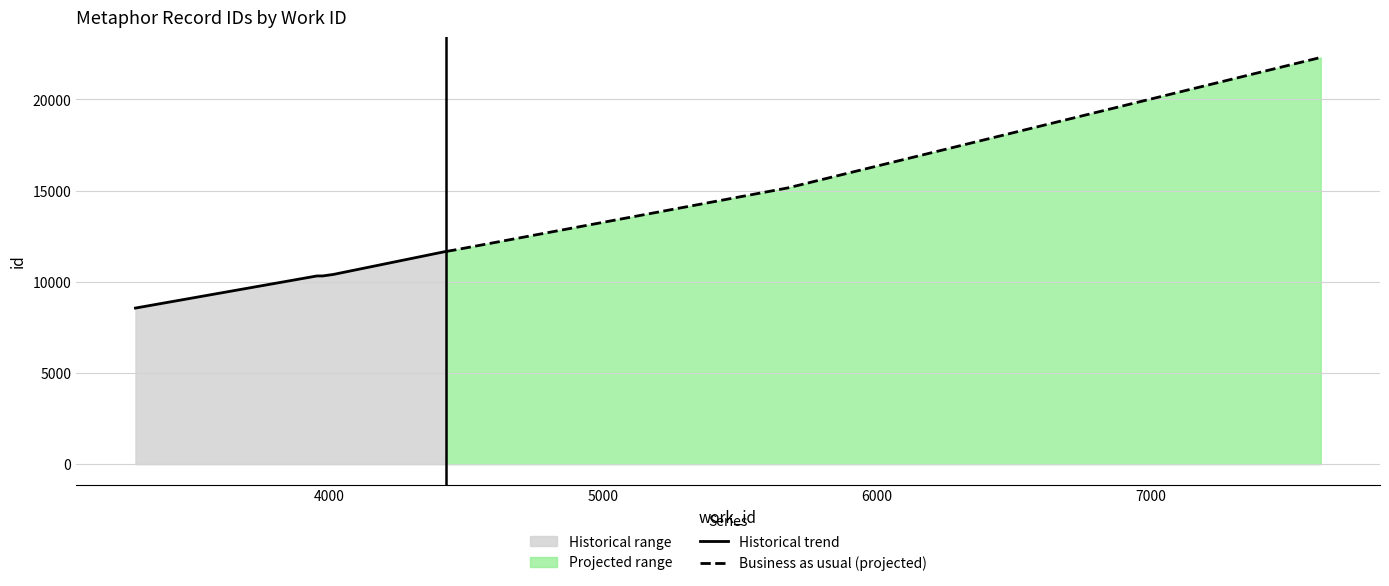

What is the maximum value for Historical trend?

11666